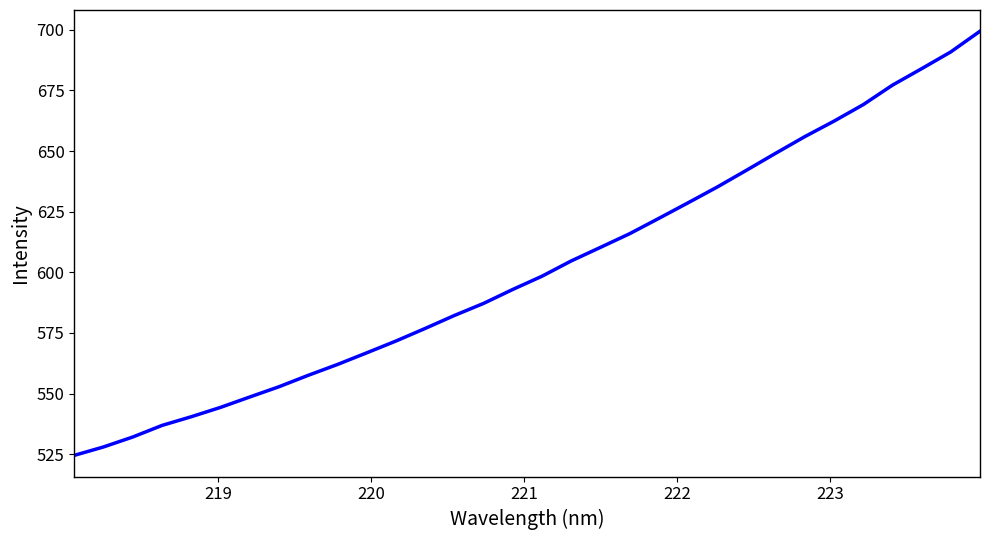

What is the difference between the maximum and minimum values?

174.9